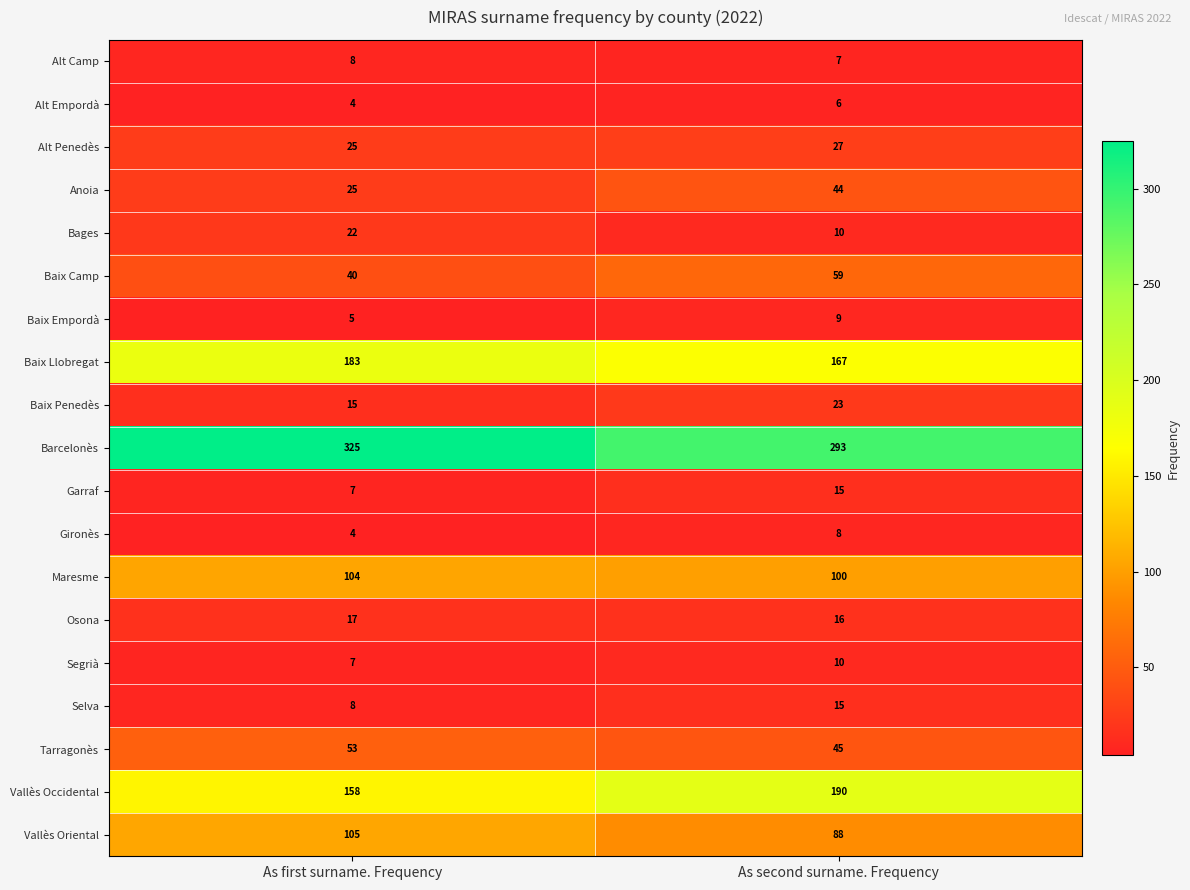

What is the smallest value displayed?

4